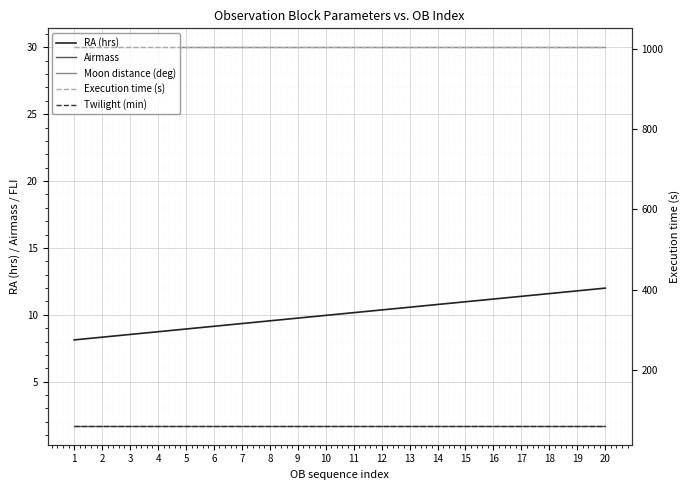

What is the value of the Moon distance (deg) point at the 17th from the left?

30.0